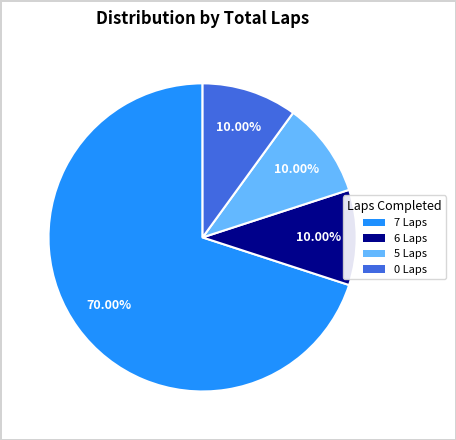

Does any single category account for the majority?

Yes